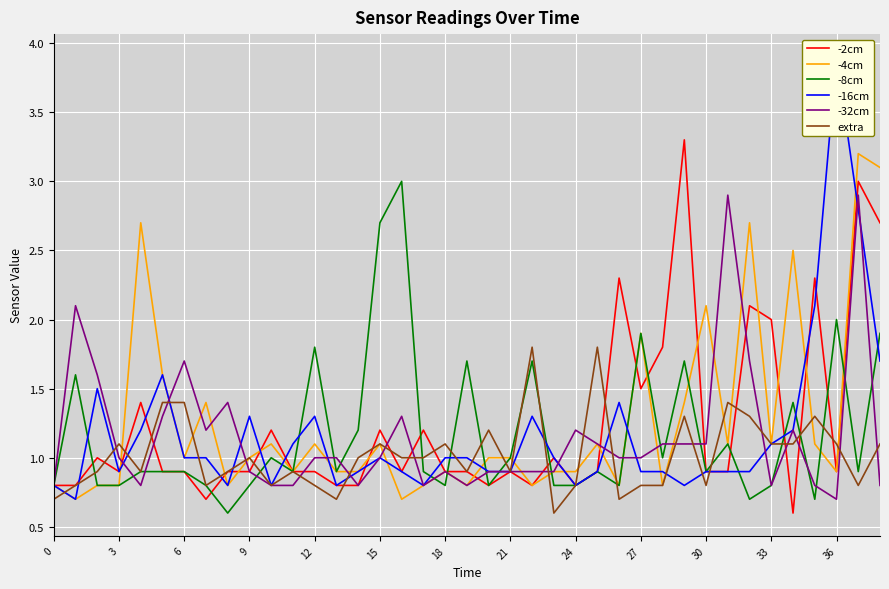

What is the minimum value for -8cm?

0.6